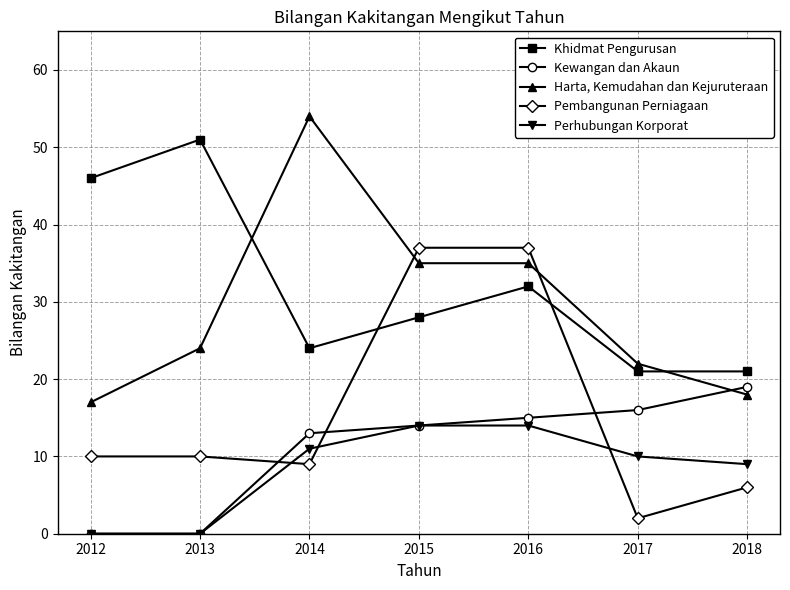

At how many categories does at least one series exceed 31?

5